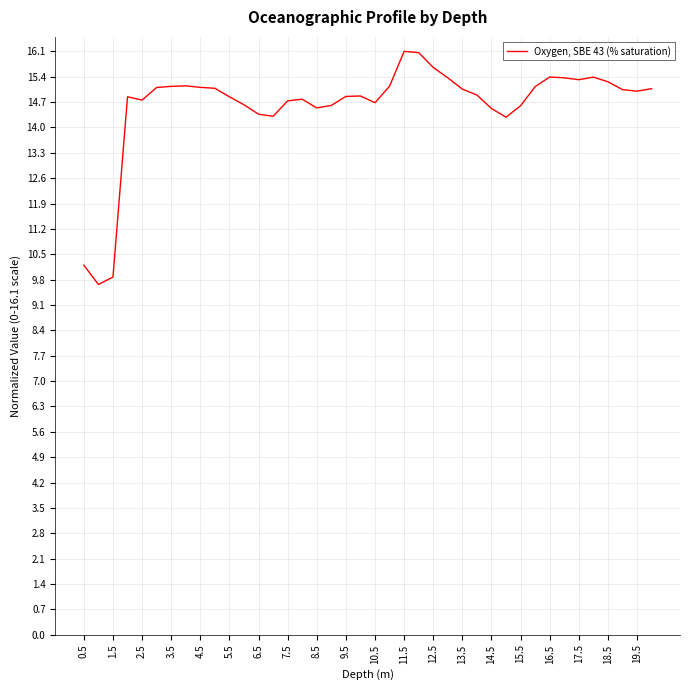

What is the maximum value shown in the chart?

16.1